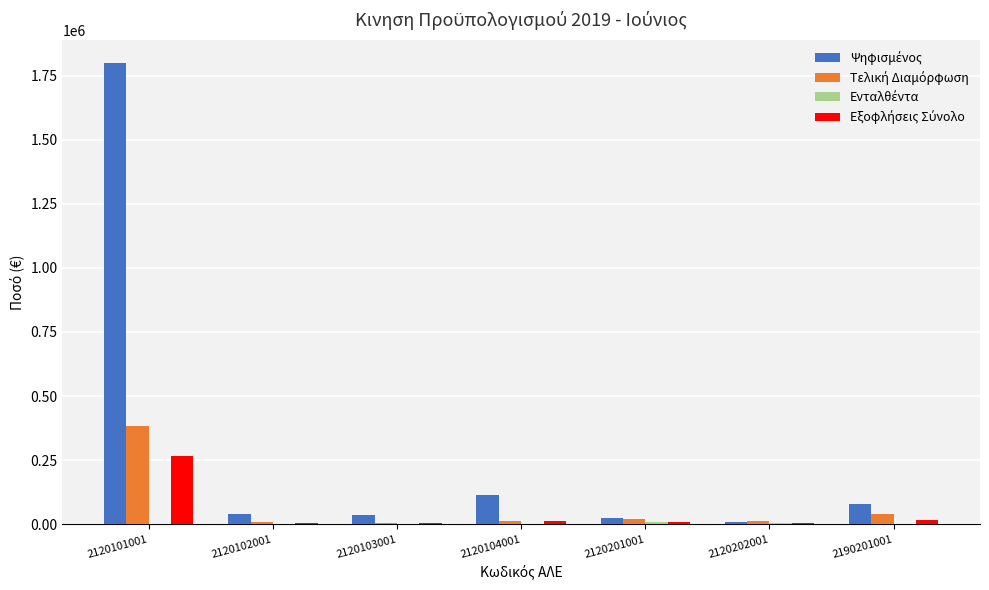

What is the maximum value shown in the chart?

1800000.0